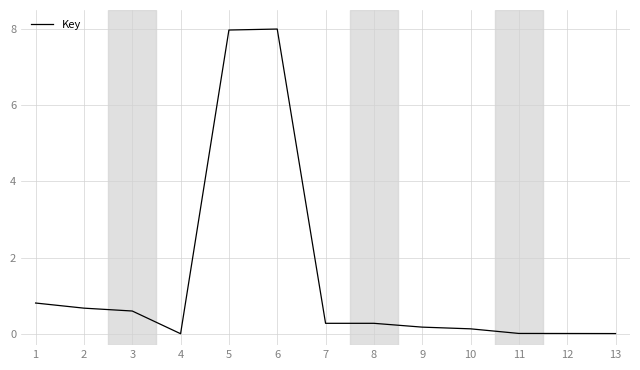

What is the difference between the maximum and second lowest values?

8.0